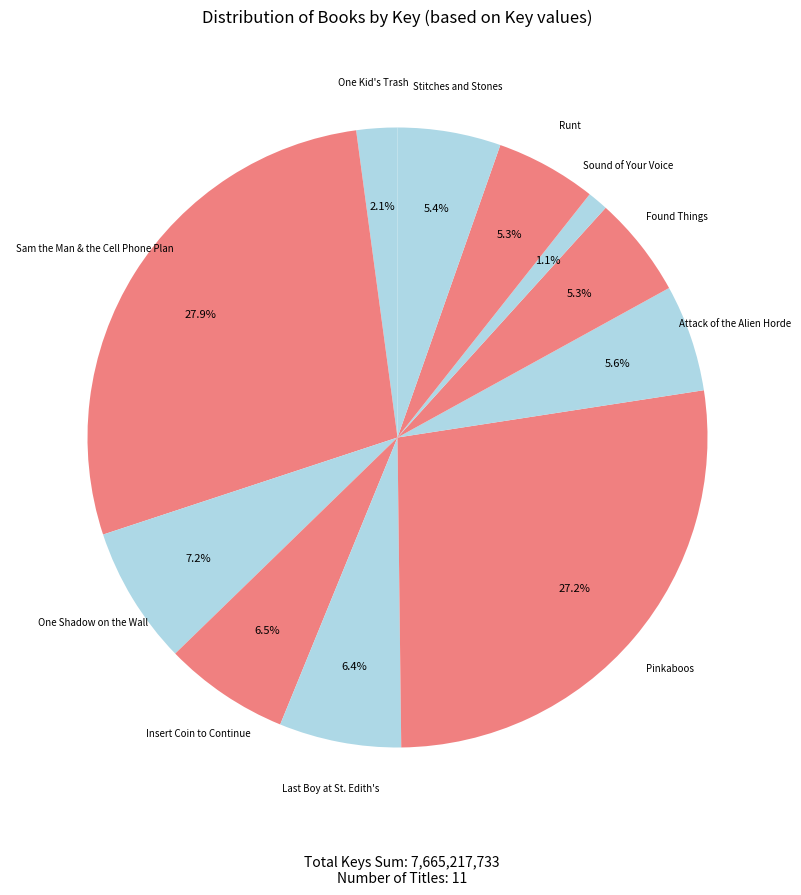

Count the number of slices in the pie.

11